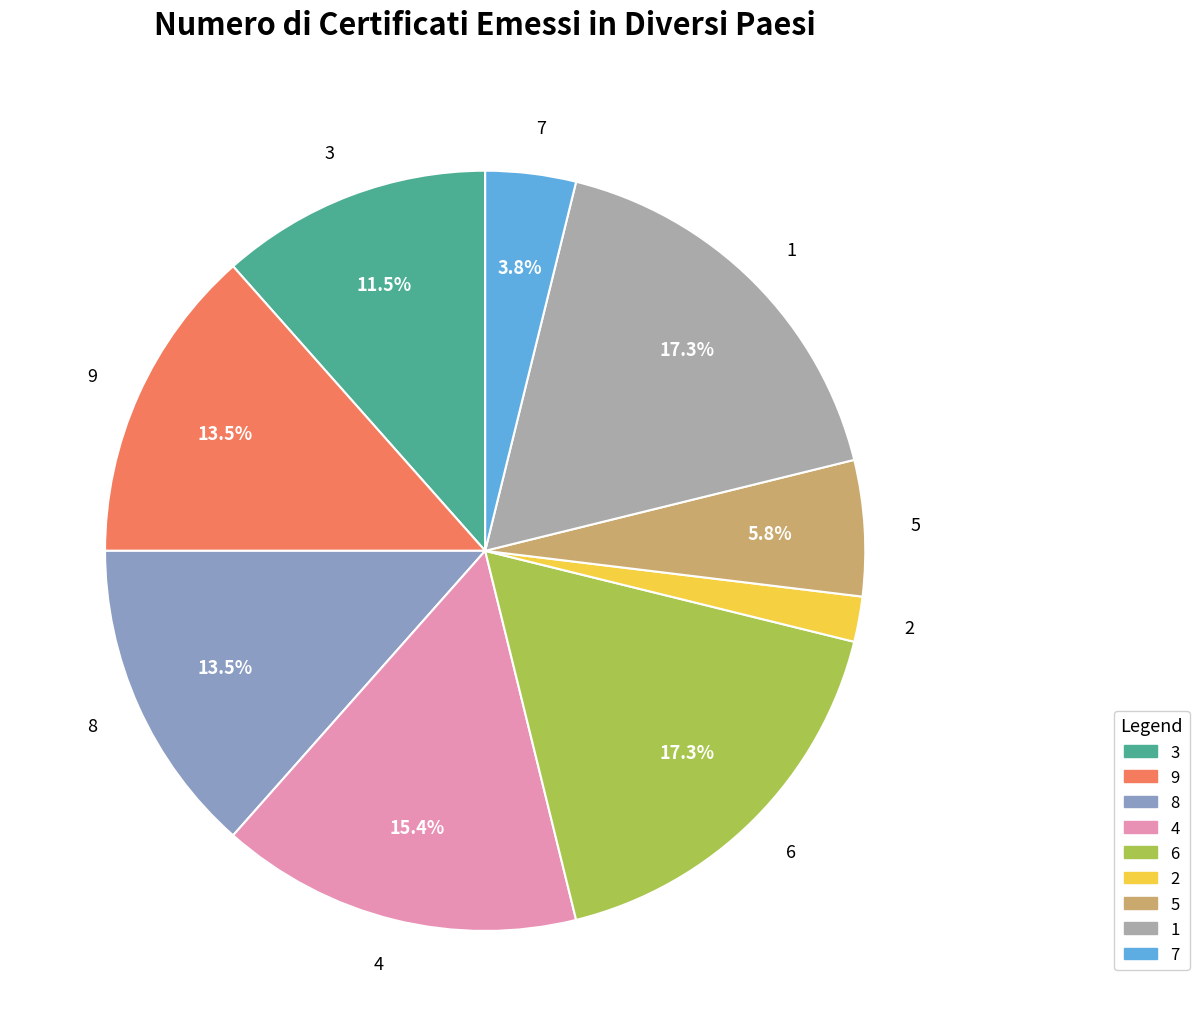

To the nearest percent, what portion does 5 represent?

6%